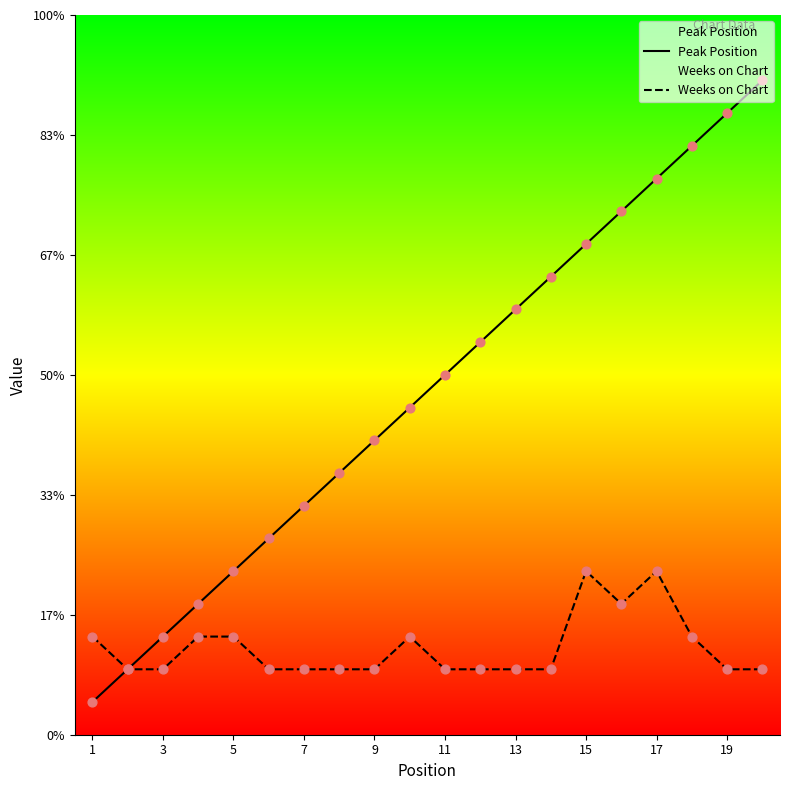

Which series reaches the maximum Y coordinate?

Peak Position